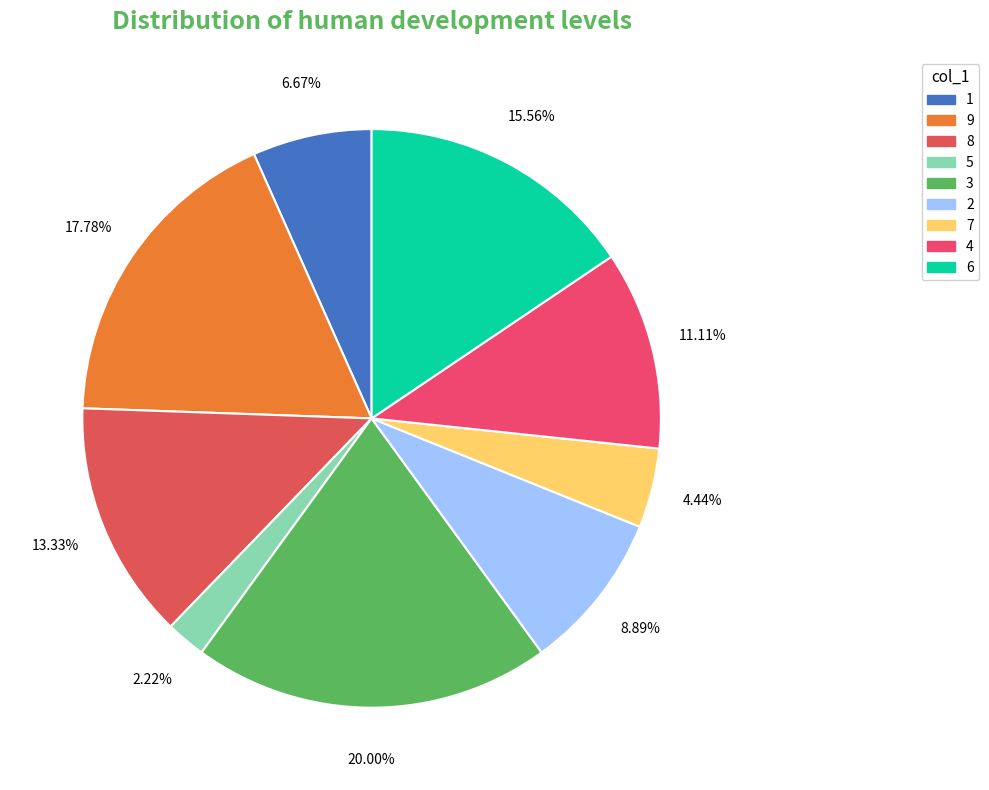

How many segments does this pie chart have?

9